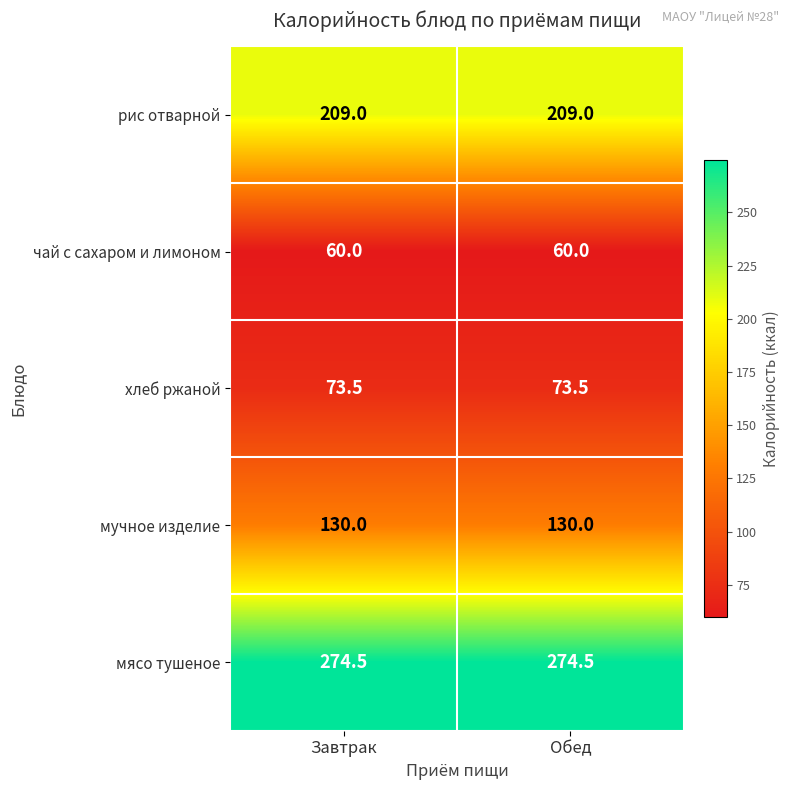

The мучное изделие series shows 194.2 at Завтрак. True or false?

False